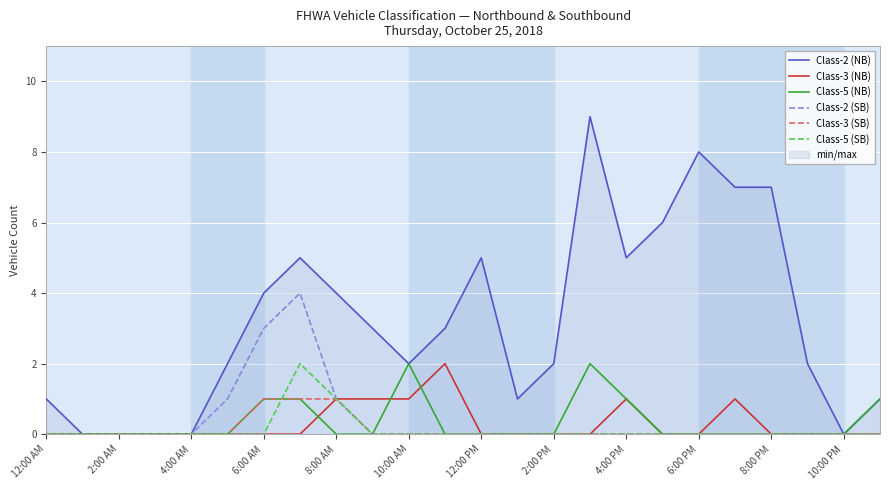

Read the Class-2 (NB) value at 2:00 PM.

2